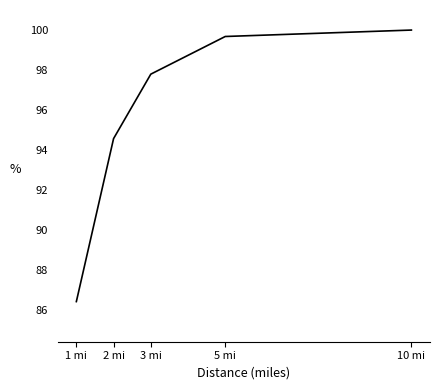

Reading left to right, extract all data points from this chart.

1 mi=86.4	2 mi=94.6	3 mi=97.8	5 mi=99.7	10 mi=100.0